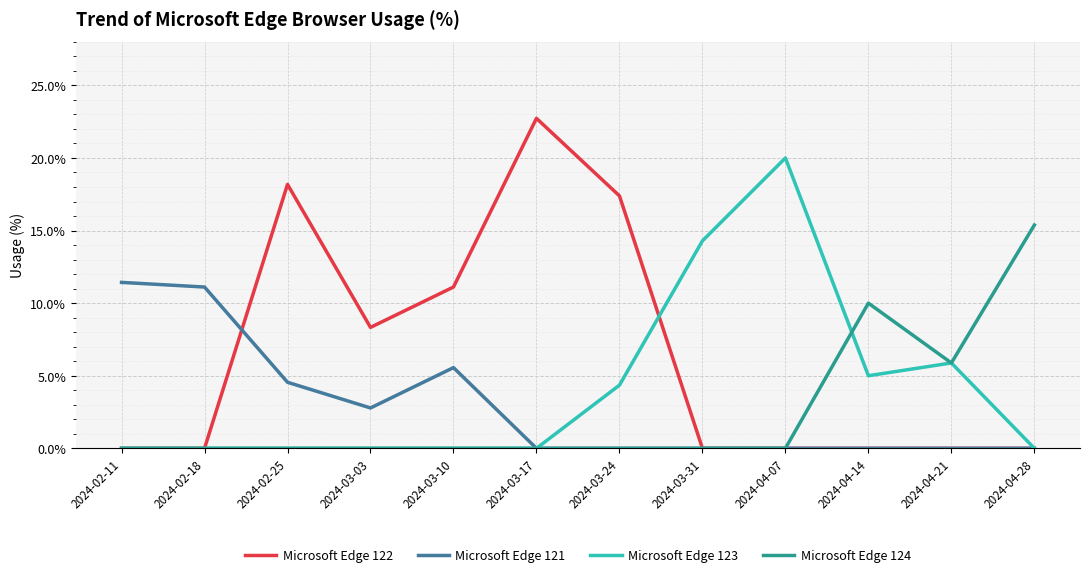

Which series has the largest range (max minus min)?

Microsoft Edge 122